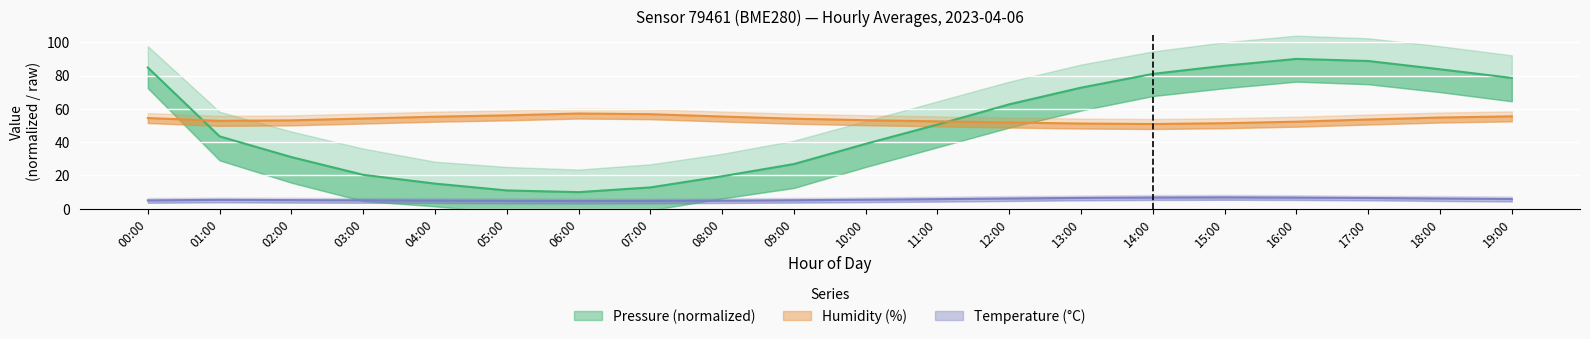

What is the approximate value of humidity at 00:00?

54.5